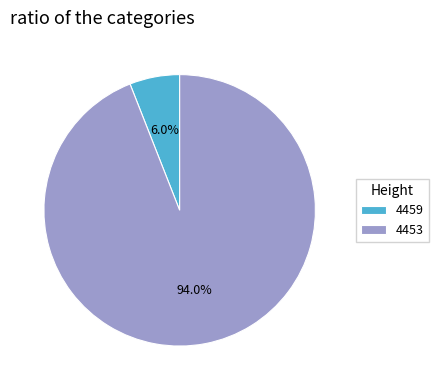

What percentage do 4459 and 4453 together represent?

100.0%